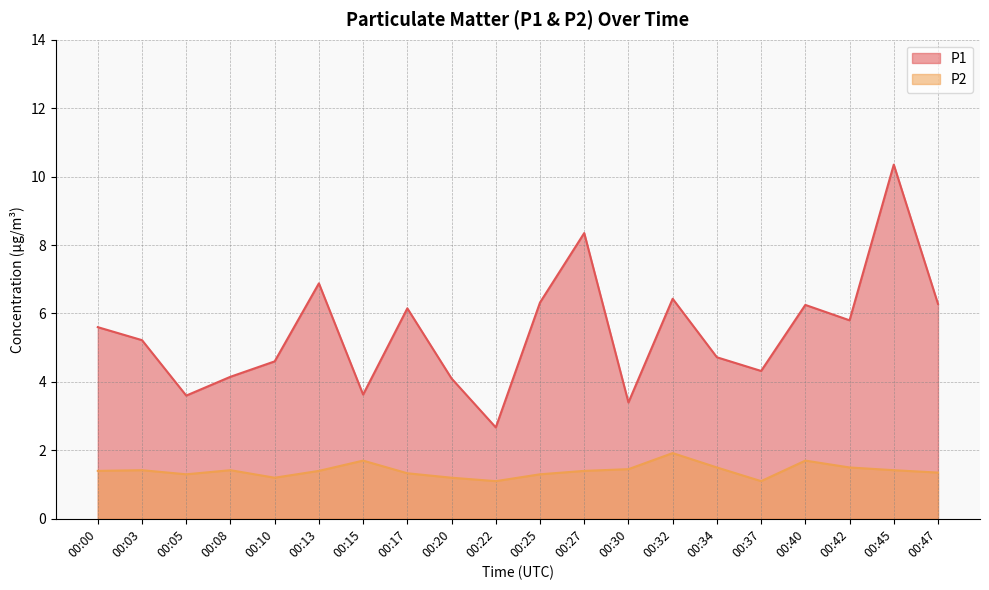

The value of P2 at 00:32 is 1.9. True or false?

True